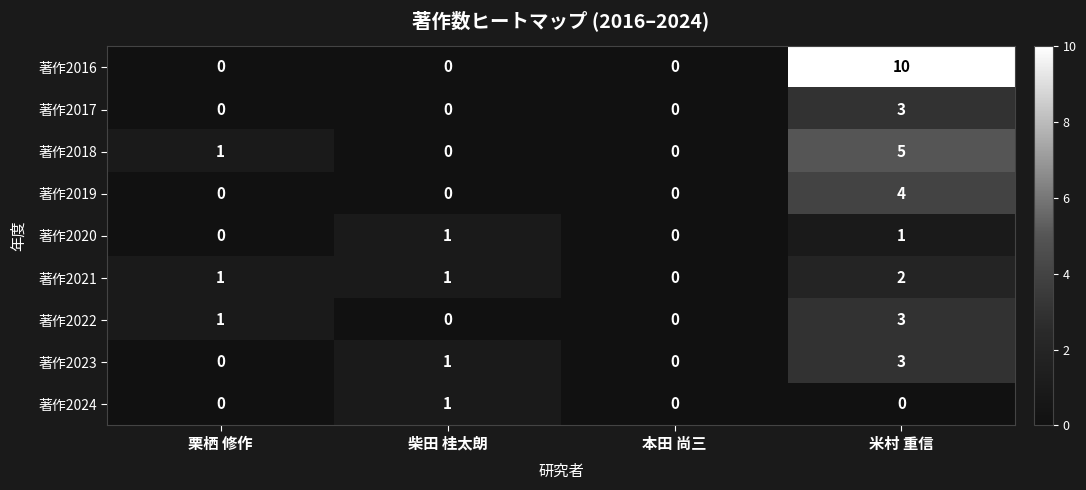

What is the sum of all 著作2018 values?

6